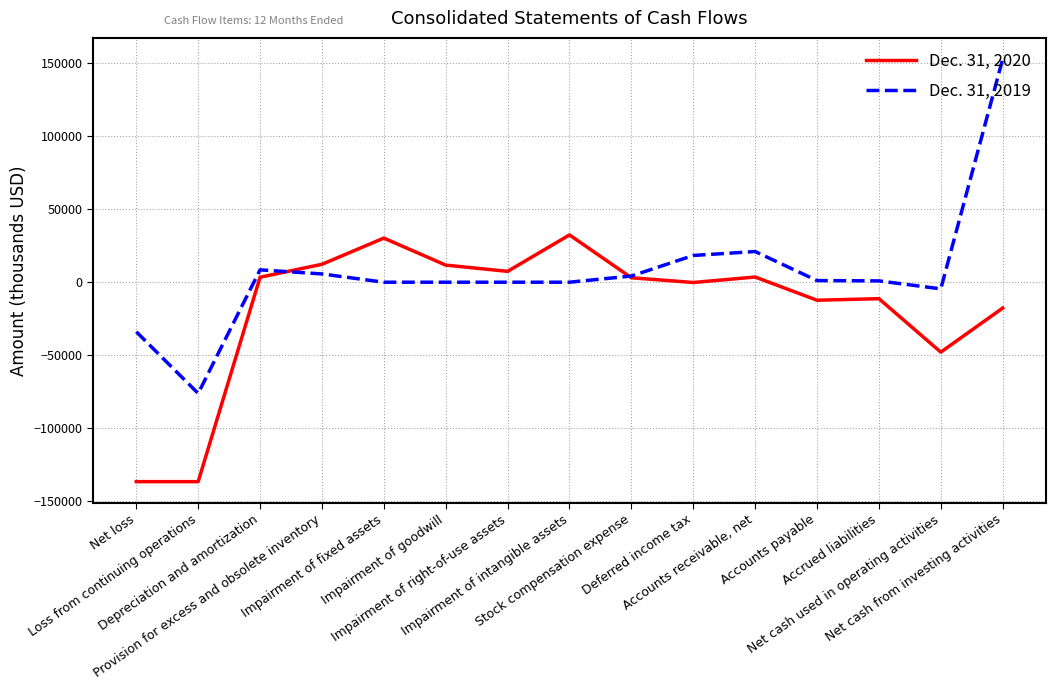

List the series in order of their overall mean, lowest first.

Dec. 31, 2020, Dec. 31, 2019